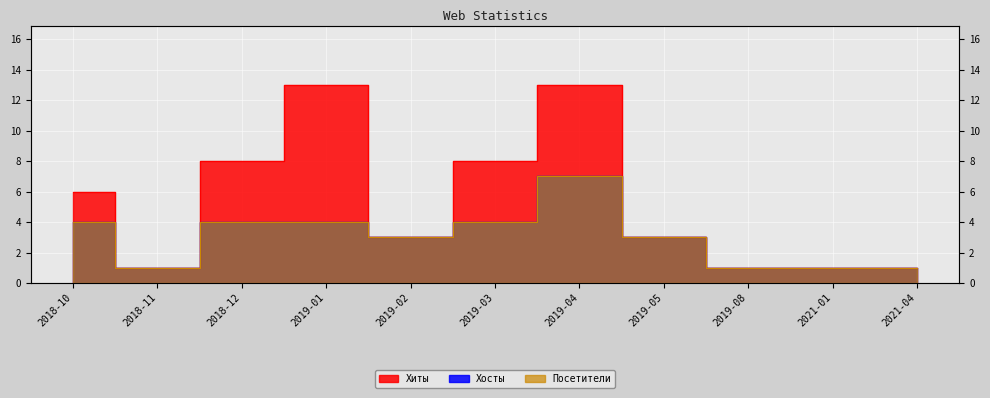

What is the sum of the Хосты values at 2021-01 and 2019-04?

8